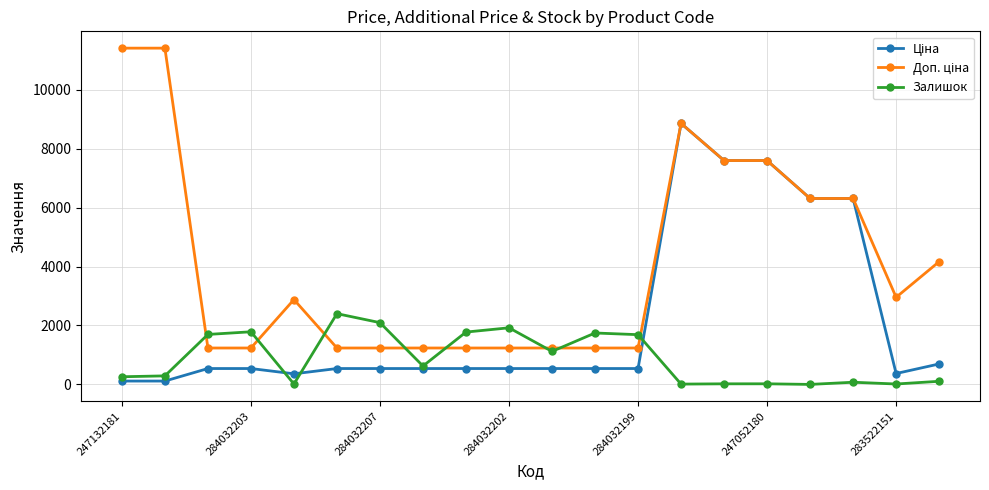

At how many categories does at least one series exceed 4772?

7